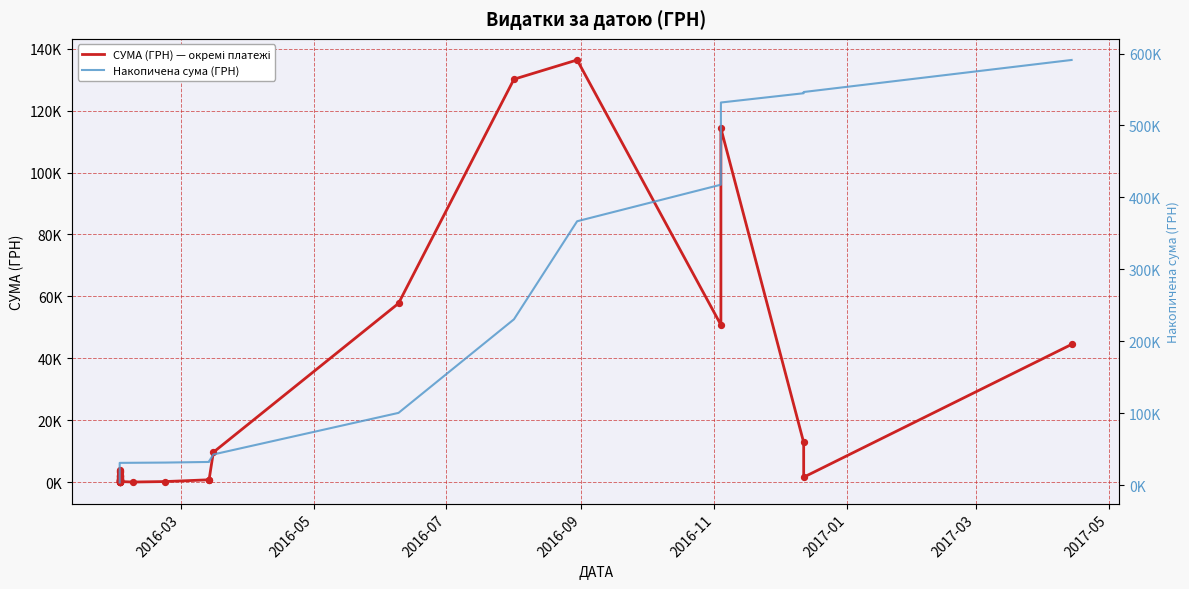

At how many categories does at least one series exceed 309625?

6